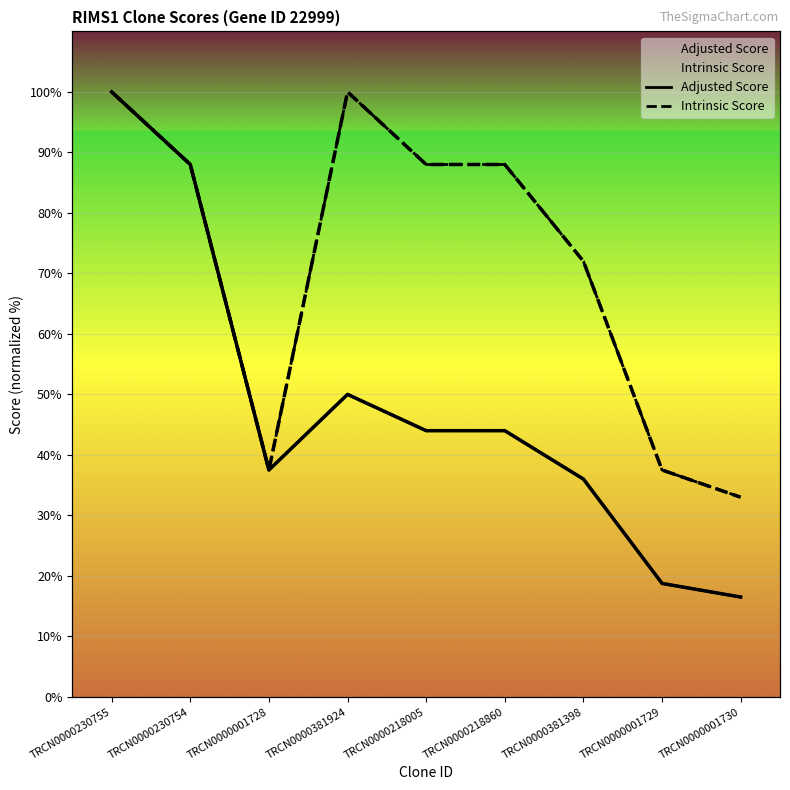

Does the chart display data point markers on the line(s)?

No